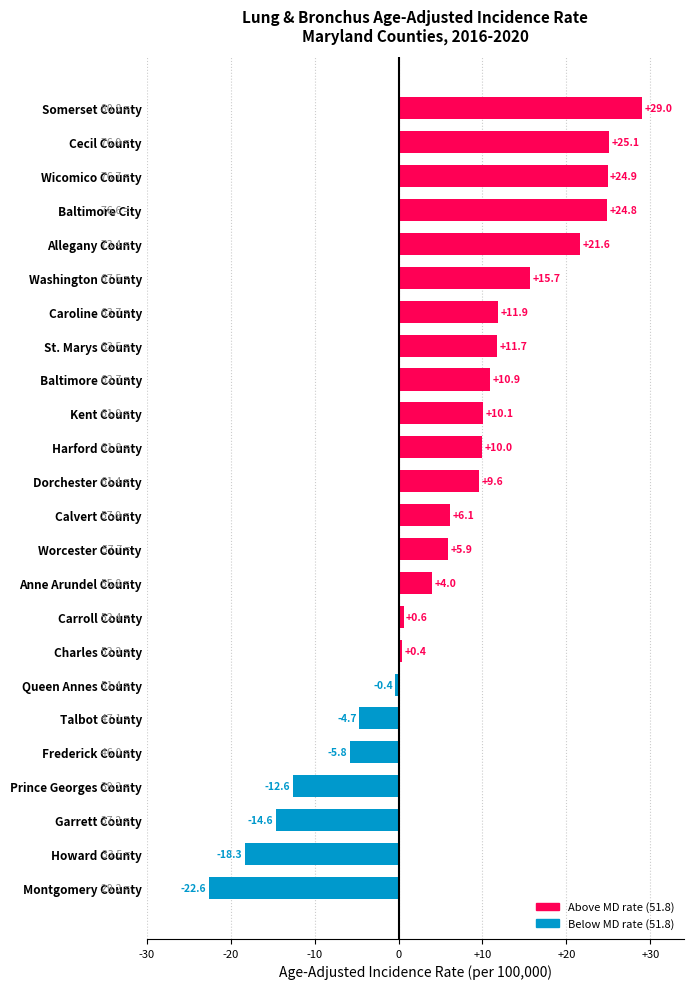

Rank the categories by value from highest to lowest.

Somerset County, Cecil County, Wicomico County, Baltimore City, Allegany County, Washington County, Caroline County, St. Marys County, Baltimore County, Kent County, Harford County, Dorchester County, Calvert County, Worcester County, Anne Arundel County, Carroll County, Charles County, Queen Annes County, Talbot County, Frederick County, Prince Georges County, Garrett County, Howard County, Montgomery County